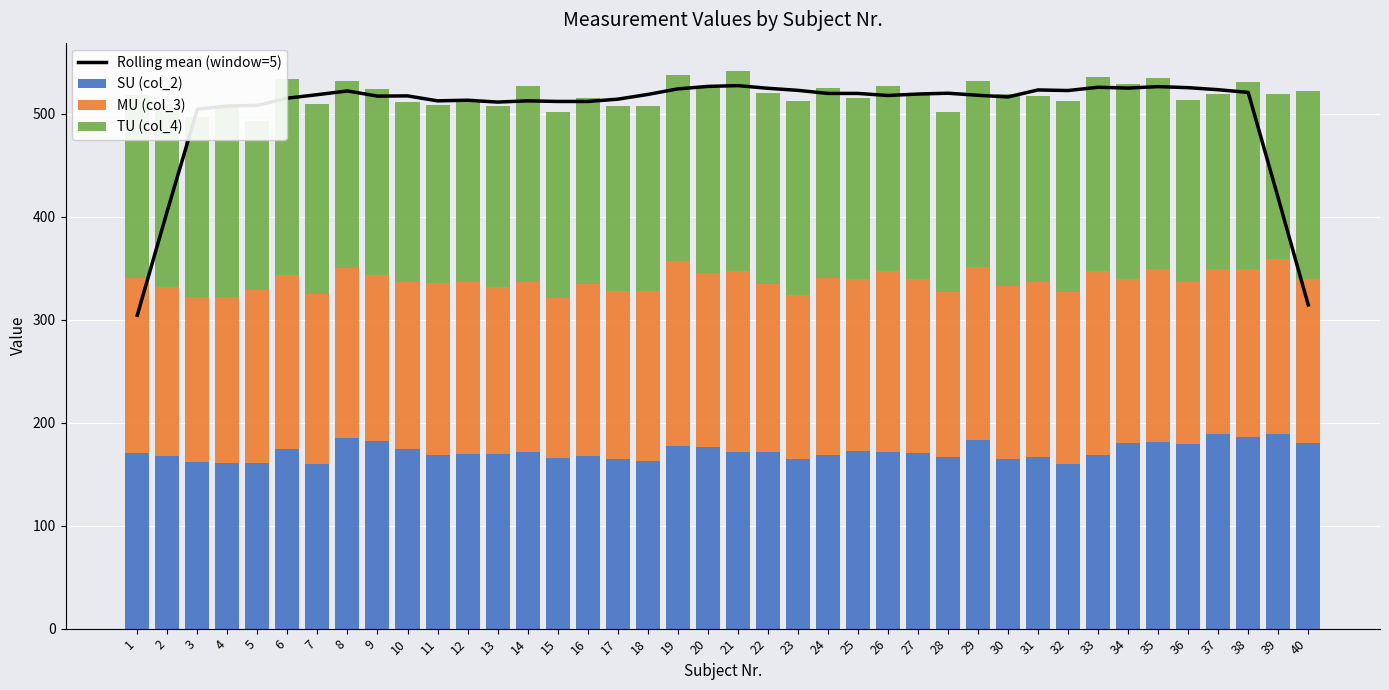

At which label does Rolling mean (window=5) reach its peak?

21